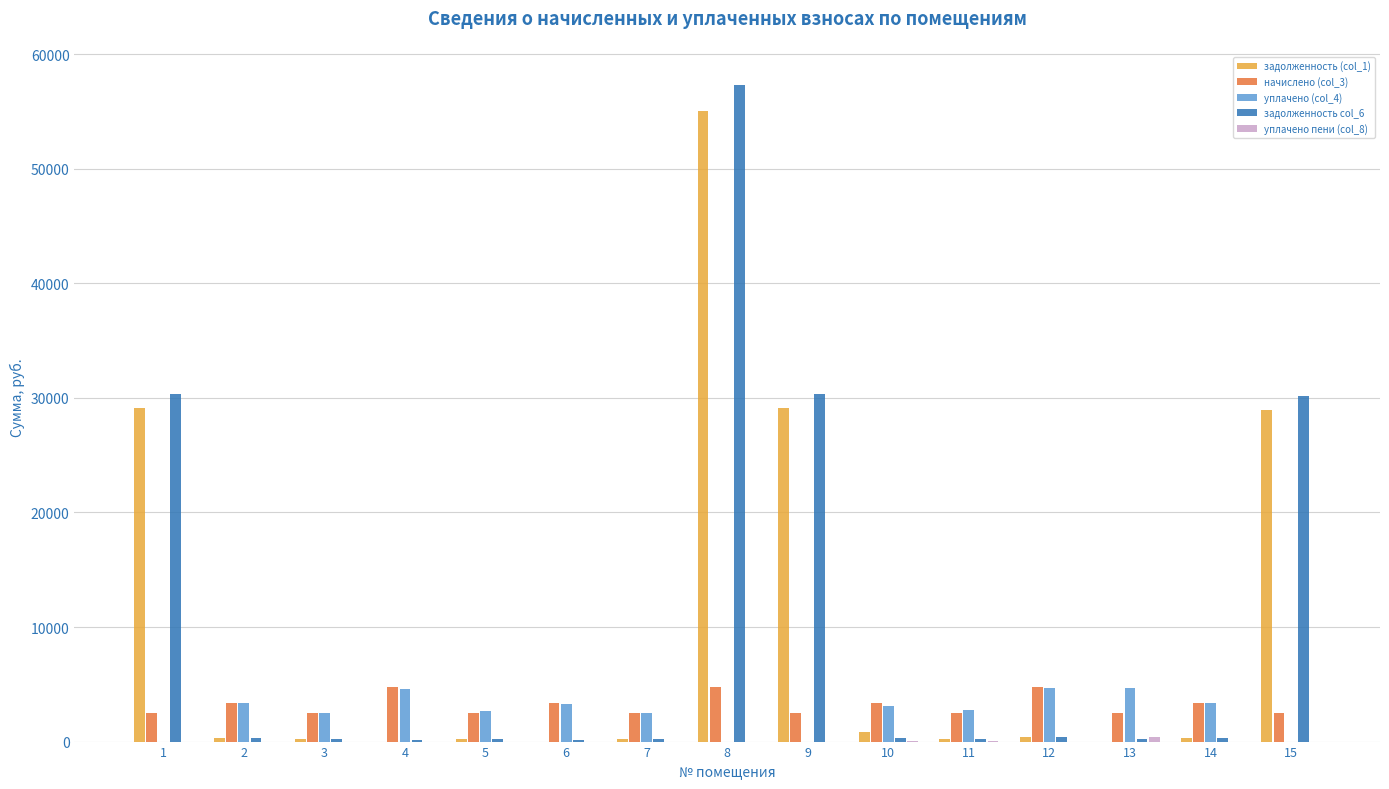

What is the sum of all уплачено (col_4) values?

37350.3